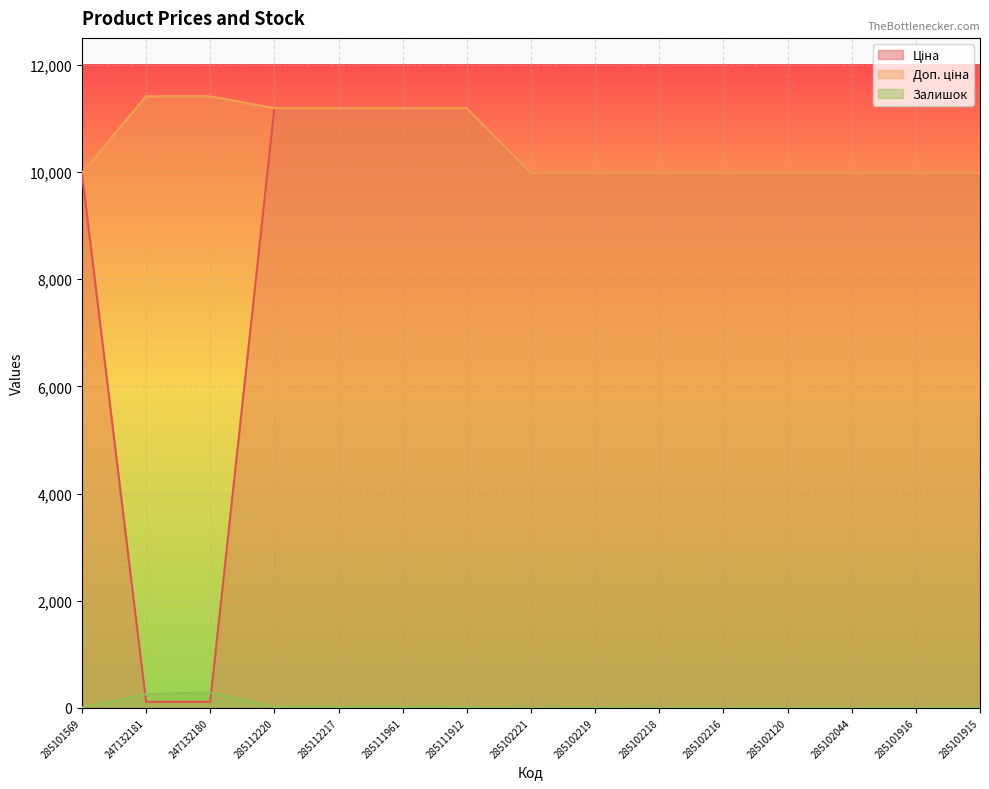

True or false: Ціна and Доп. ціна intersect in this chart.

False